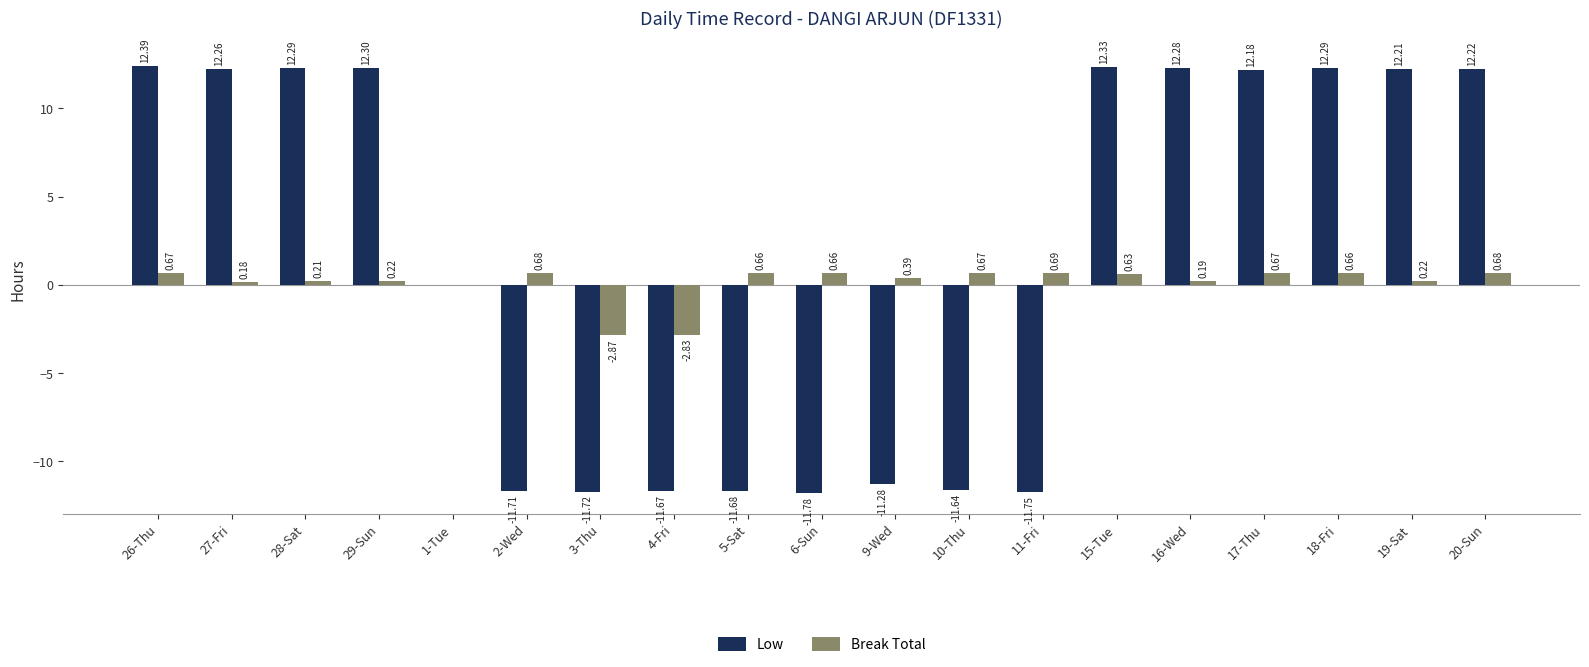

At which category does the chart reach its peak across all series?

26-Thu